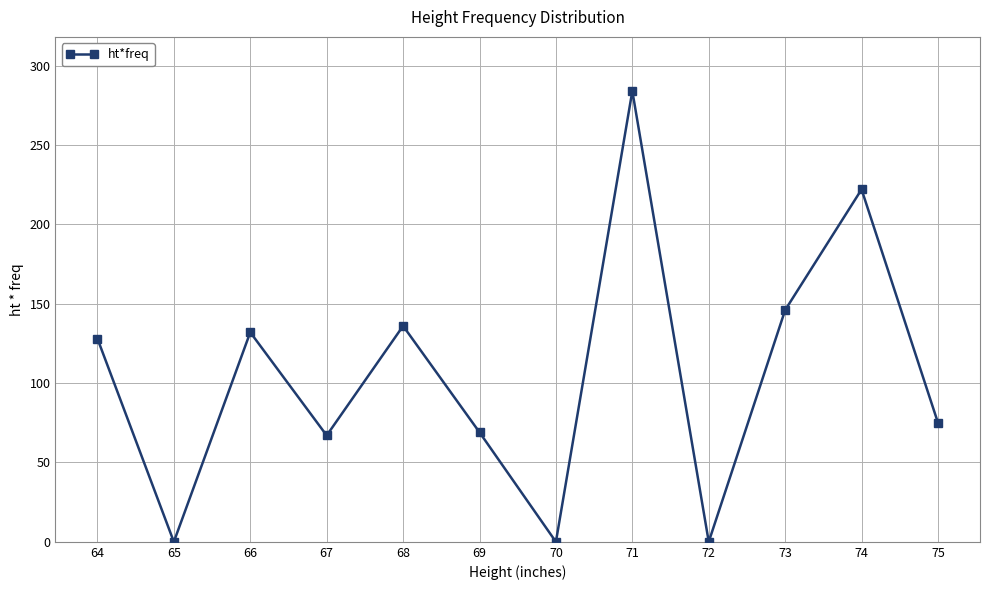

What is the sum of all values?

1259